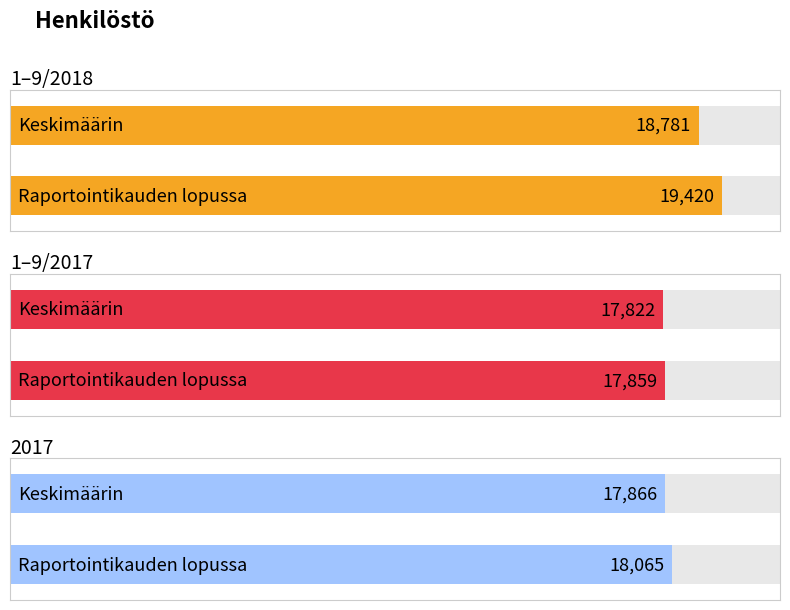

What are all the series names shown in the legend?

1–9/2018, 1–9/2017, 2017